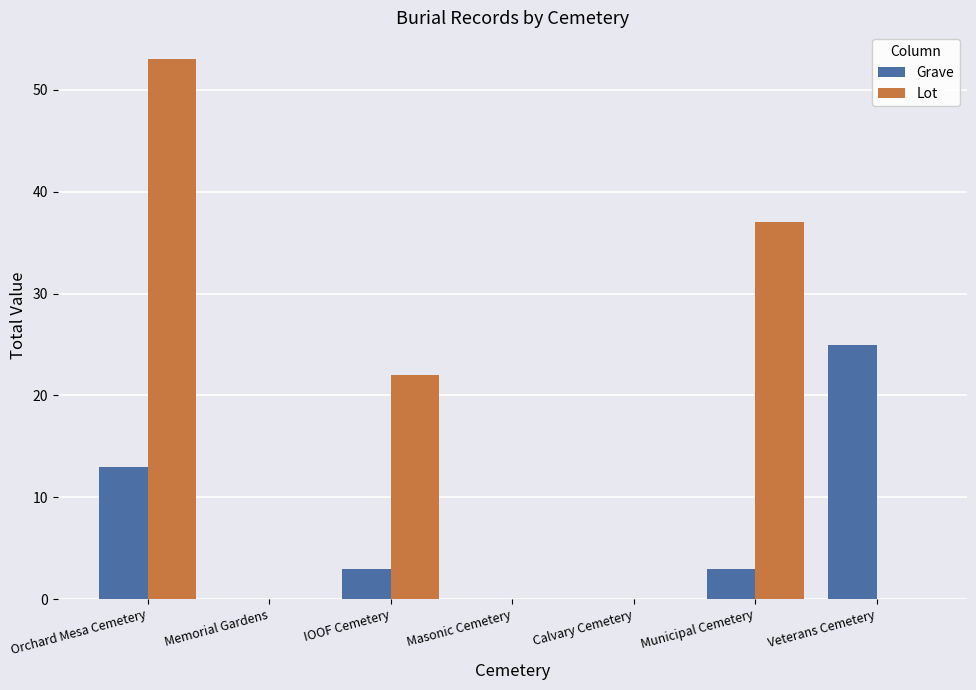

What is the difference between the Lot values at Veterans Cemetery and Orchard Mesa Cemetery?

53